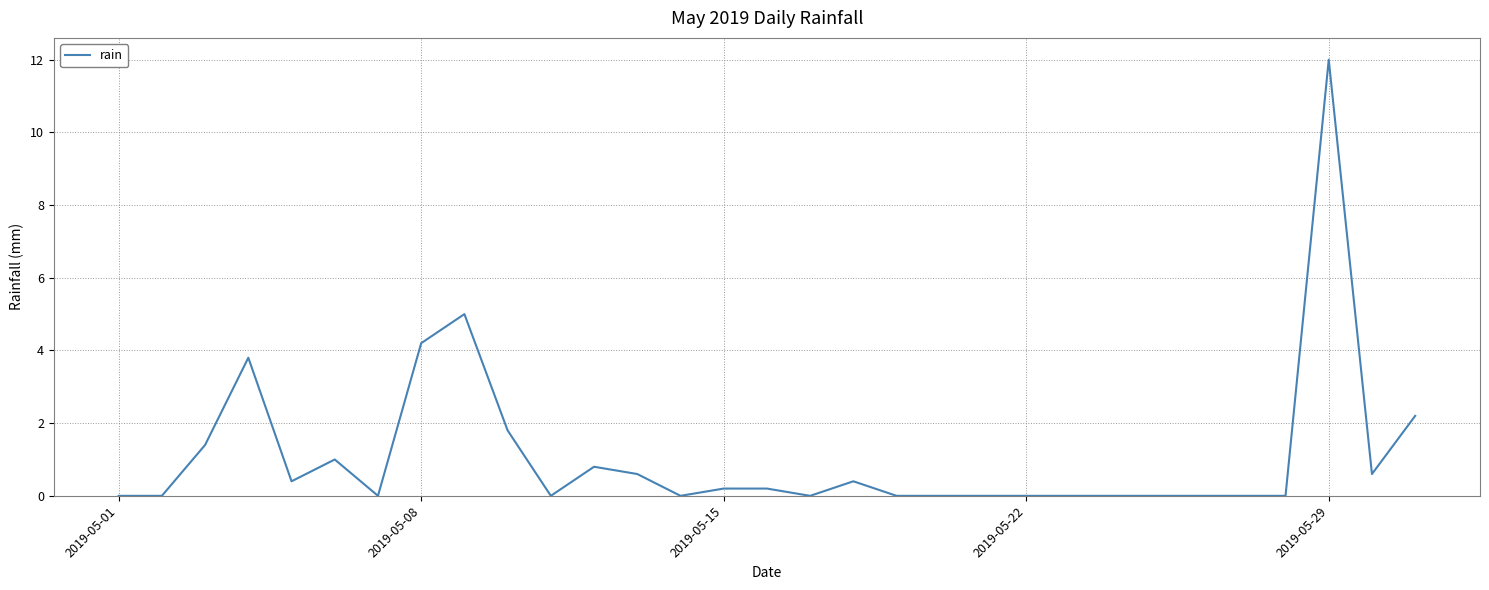

What is the difference between the maximum and minimum values?

12.0